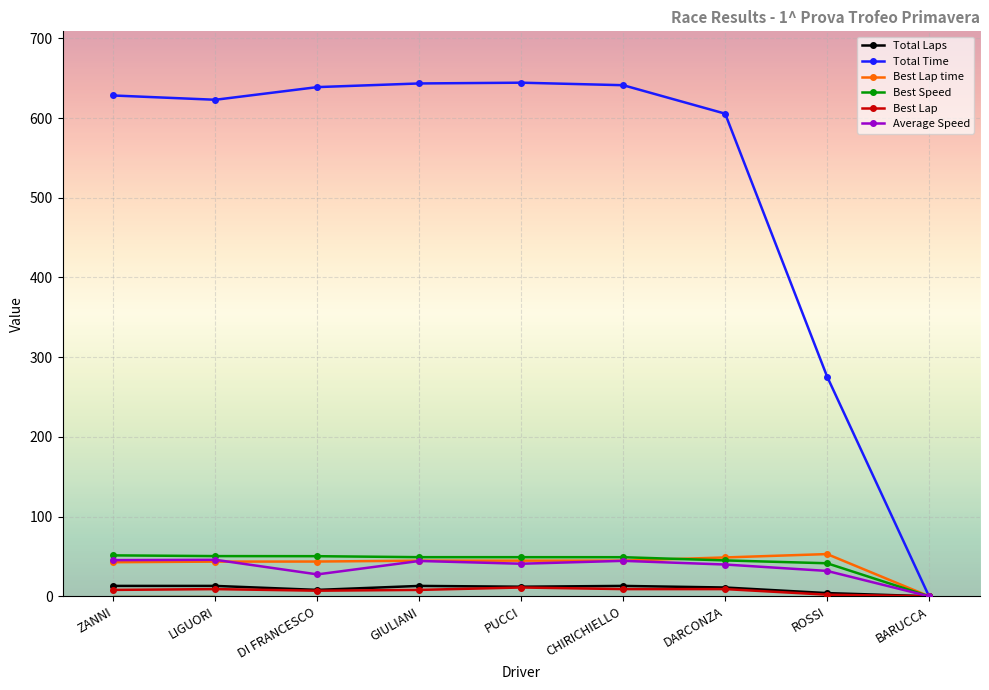

What are all the series names shown in the legend?

Total Laps, Total Time, Best Lap time, Best Speed, Best Lap, Average Speed